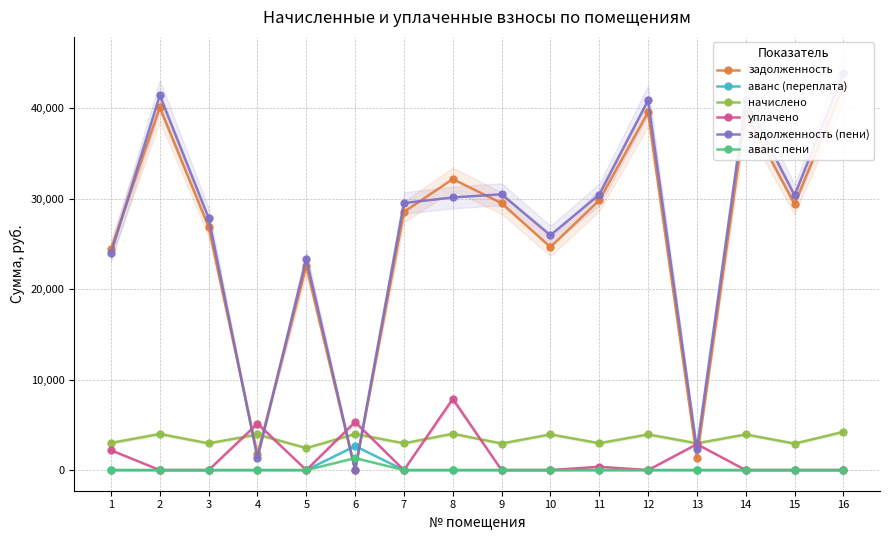

Reading left to right, list all the values displayed in this chart.

задолженность: 1=24420.1	2=40113.0	3=26899.7	4=1750.0	5=22589.3	6=0.0	7=28549.0	8=32186.0	9=29523.2	10=24659.6	11=29844.0	12=39578.2	13=1316.6	14=39578.2	15=29416.2	16=42466.4
аванс (переплата): 1=0.0	2=0.0	3=0.0	4=0.0	5=0.0	6=2659.3	7=0.0	8=0.0	9=0.0	10=0.0	11=0.0	12=0.0	13=0.0	14=0.0	15=0.0	16=0.0
начислено: 1=3005.0	2=3996.0	3=2957.0	4=3937.4	5=2434.9	6=3990.7	7=2962.3	8=4017.3	9=2941.0	10=3948.0	11=2973.1	12=3942.7	13=2962.3	14=3942.7	15=2930.4	16=4230.4
уплачено: 1=2196.0	2=0.0	3=0.0	4=5141.7	5=0.0	6=5320.0	7=0.0	8=7871.0	9=0.0	10=0.0	11=370.0	12=0.0	13=2868.4	14=0.0	15=0.0	16=0.0
задолженность (пени): 1=23970.7	2=41445.0	3=27885.4	4=1312.5	5=23400.9	6=0.0	7=29536.5	8=30154.1	9=30503.6	10=25975.6	11=30465.0	12=40892.4	13=2304.1	14=40892.4	15=30393.0	16=43876.5
аванс пени: 1=0.0	2=0.0	3=0.0	4=0.0	5=0.0	6=1329.1	7=0.0	8=0.0	9=0.0	10=0.0	11=0.0	12=0.0	13=0.0	14=0.0	15=0.0	16=0.0